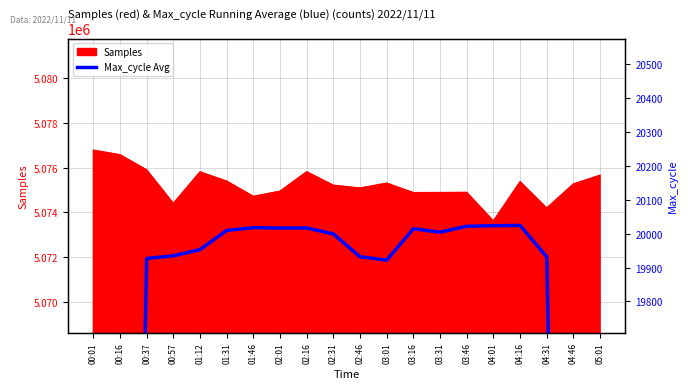

Where is the data nearest to the value 15986?

04:46